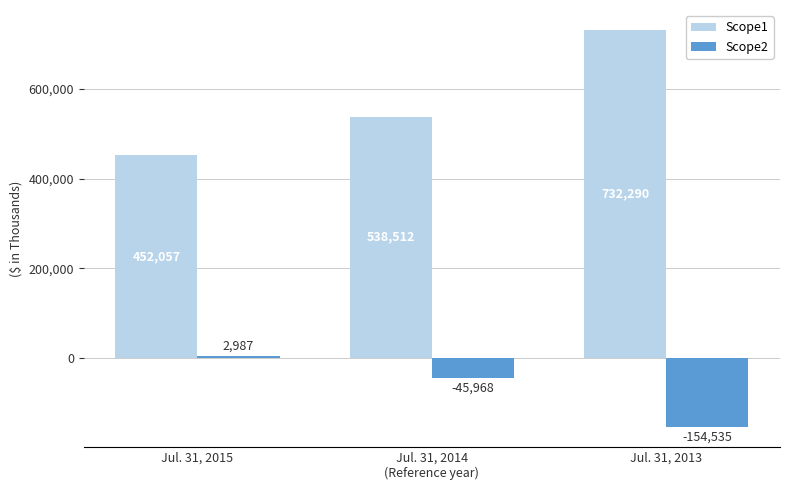

Where does the Scope2 series first go above -45968?

Jul. 31, 2015